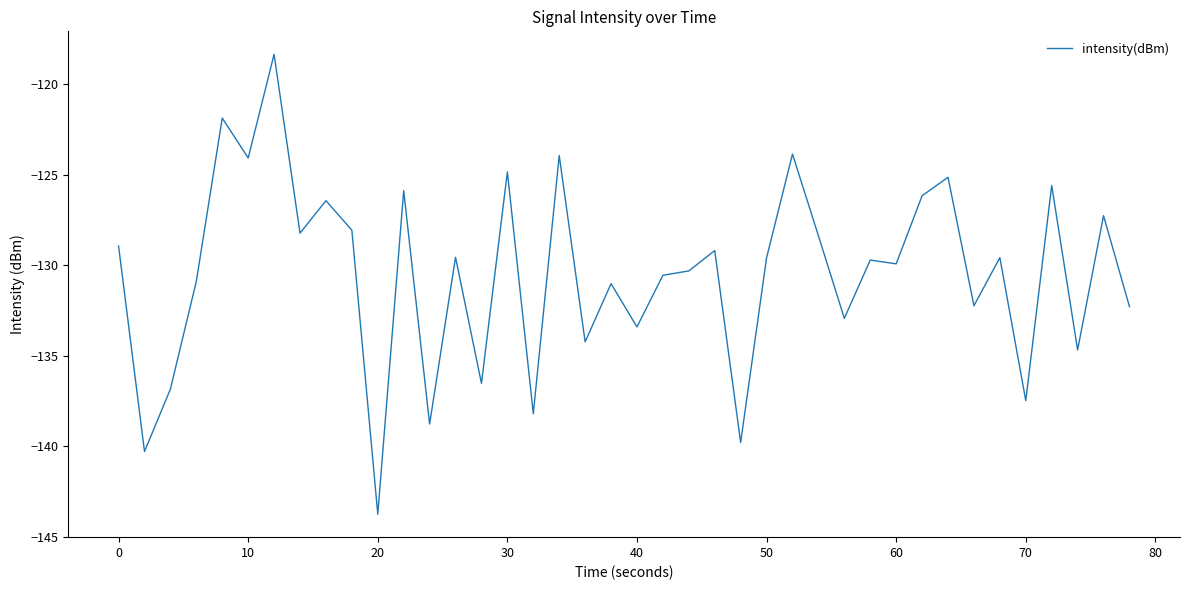

What is the difference between the maximum and minimum values?

25.4